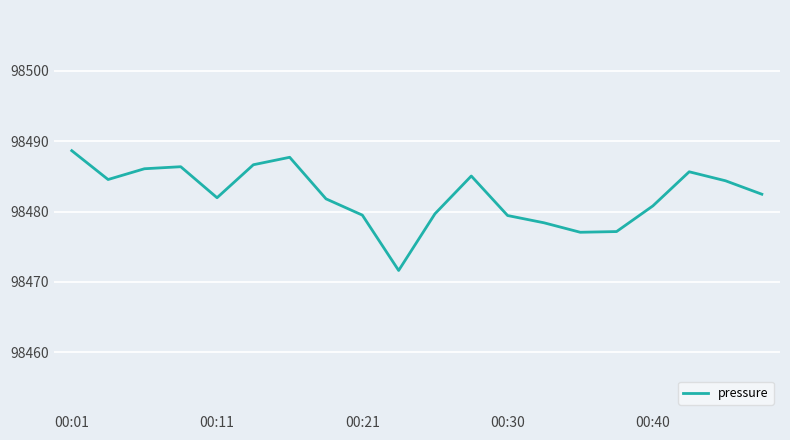

What is the difference between the maximum and minimum values?

17.0